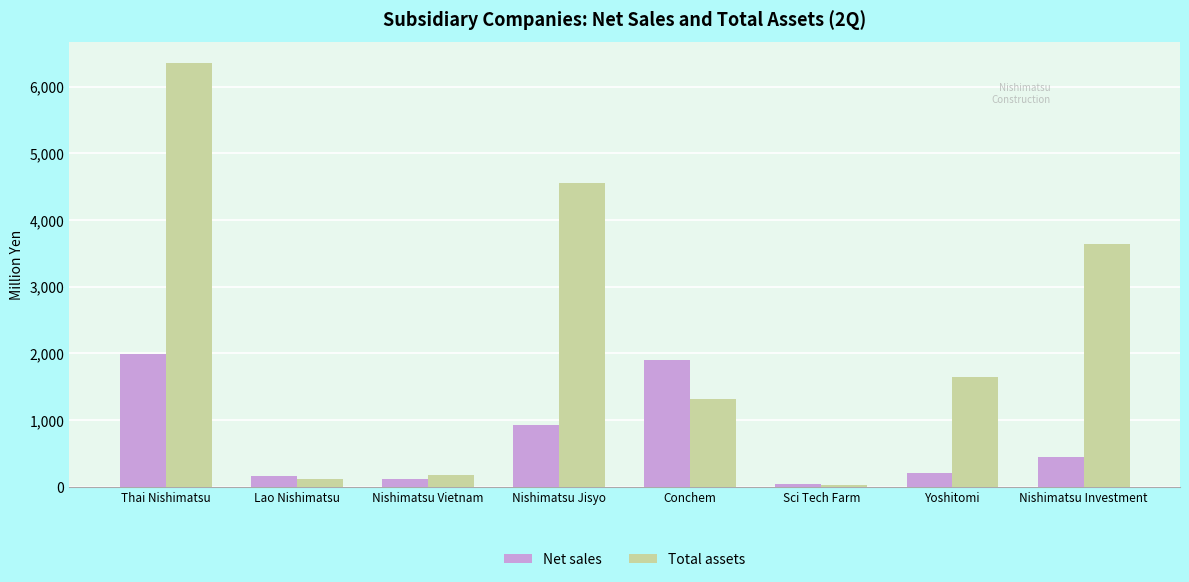

Which series has the largest range (max minus min)?

Total assets